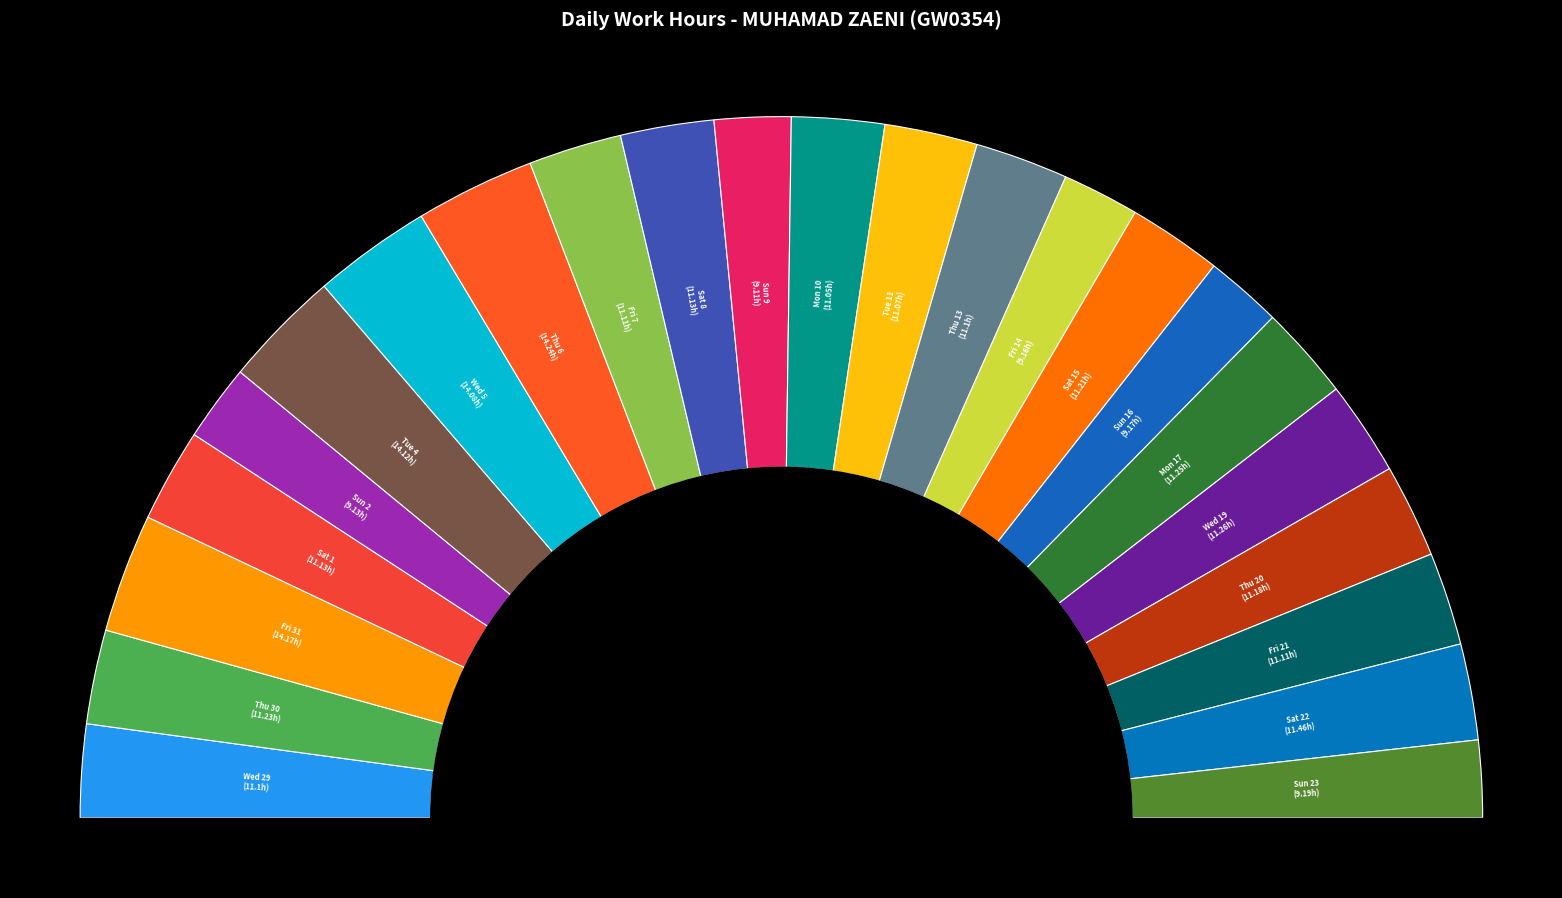

Is there a majority slice in this chart?

No